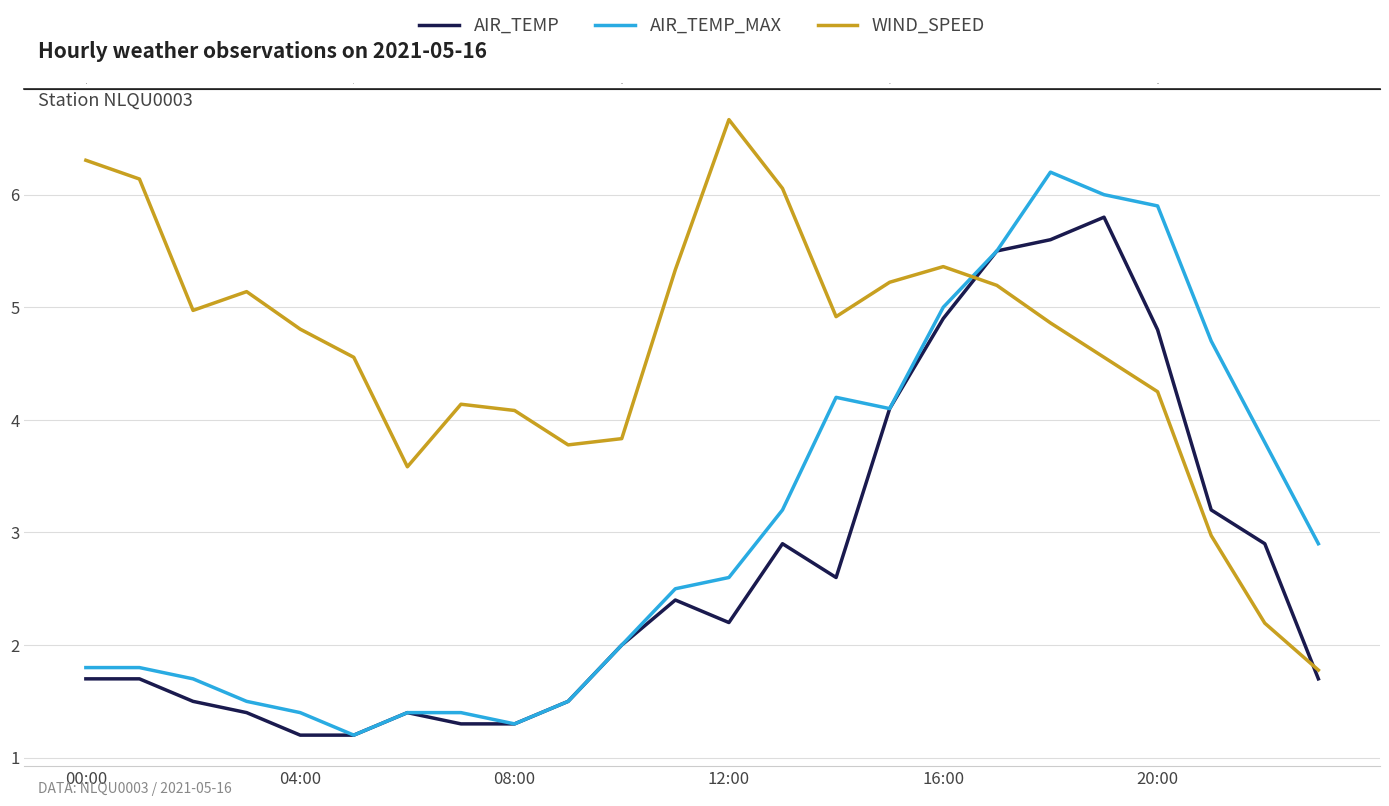

Rank the series at 12:00 from highest to lowest value.

WIND_SPEED, AIR_TEMP_MAX, AIR_TEMP